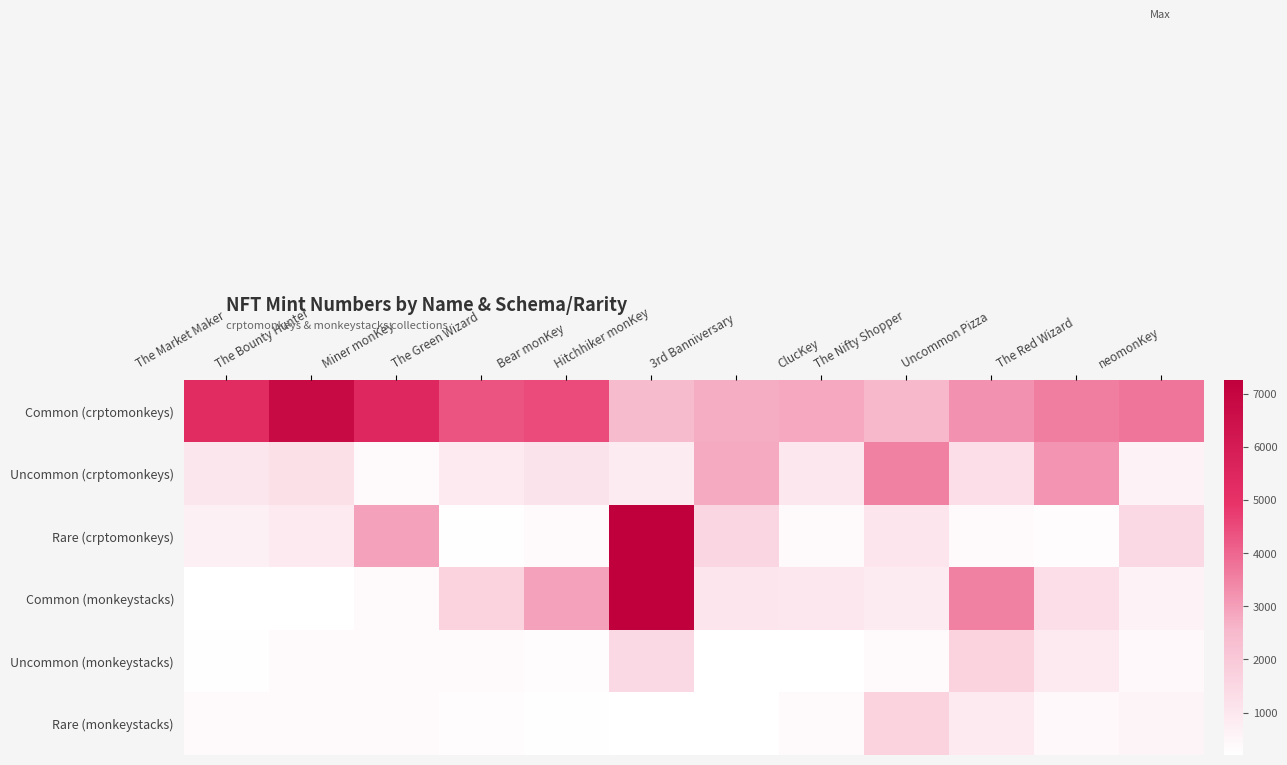

At neomonKey, list the series in order from largest to smallest.

Common (crptomonkeys), Rare (crptomonkeys), Uncommon (crptomonkeys), Common (monkeystacks), Rare (monkeystacks), Uncommon (monkeystacks)